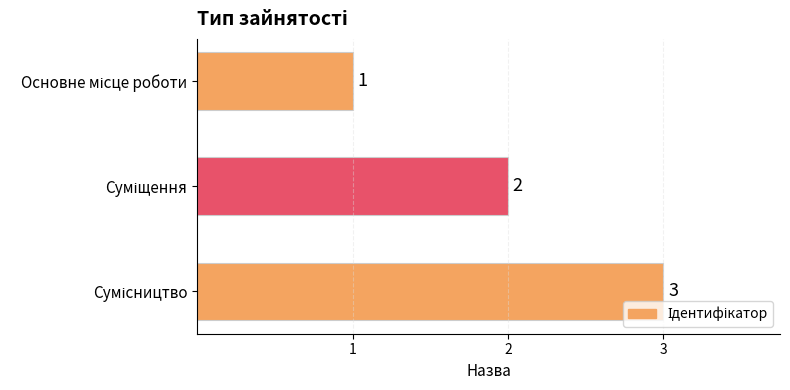

What is the smallest value displayed?

1